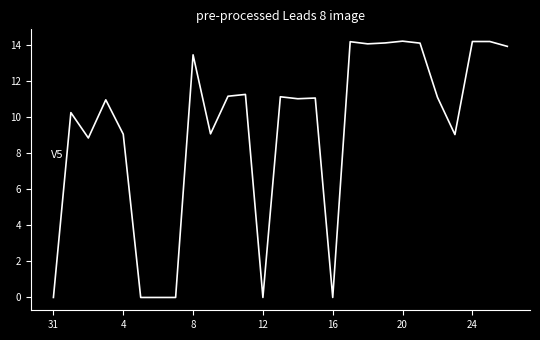

What is the maximum value shown in the chart?

14.2